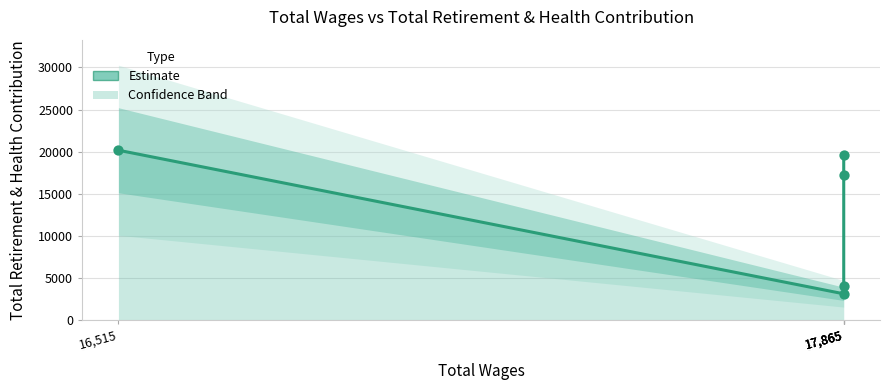

What is the change in value from 16,515 to 17,865?

-16074